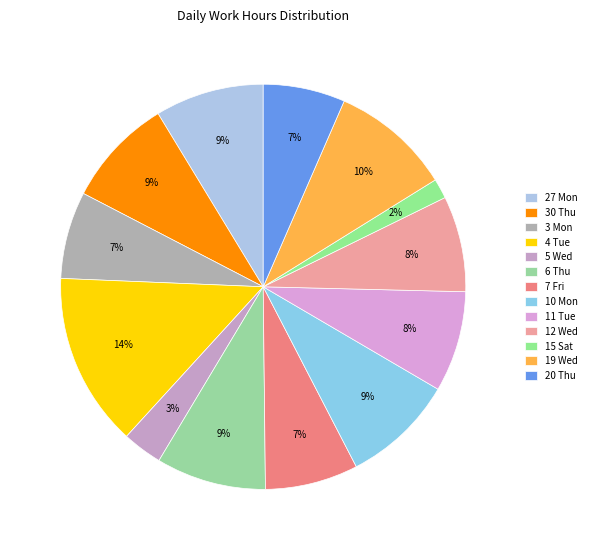

Count the number of slices in the pie.

13